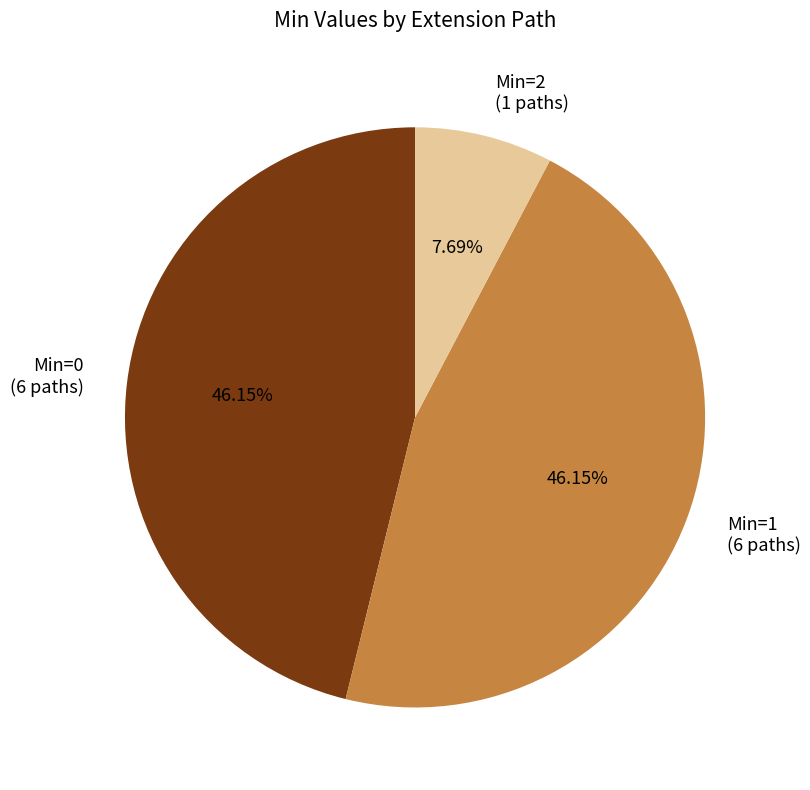

Is there any slice that represents more than half of the pie?

No